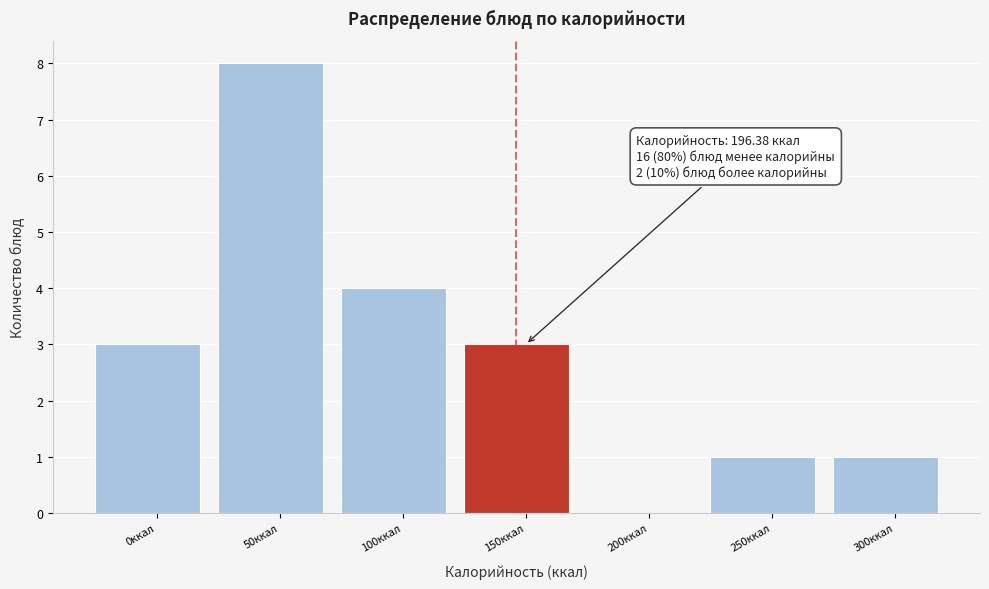

Reading left to right, what are all the values shown in this chart?

0ккал=3	50ккал=8	100ккал=4	150ккал=3	200ккал=0	250ккал=1	300ккал=1